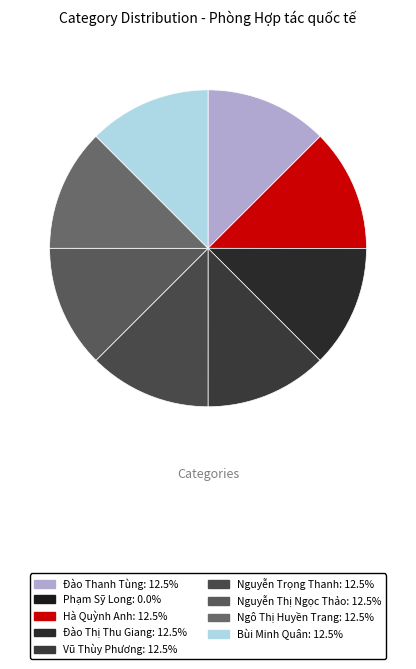

To the nearest percent, what is the combined percentage of Phạm Sỹ Long and Đào Thanh Tùng?

13%